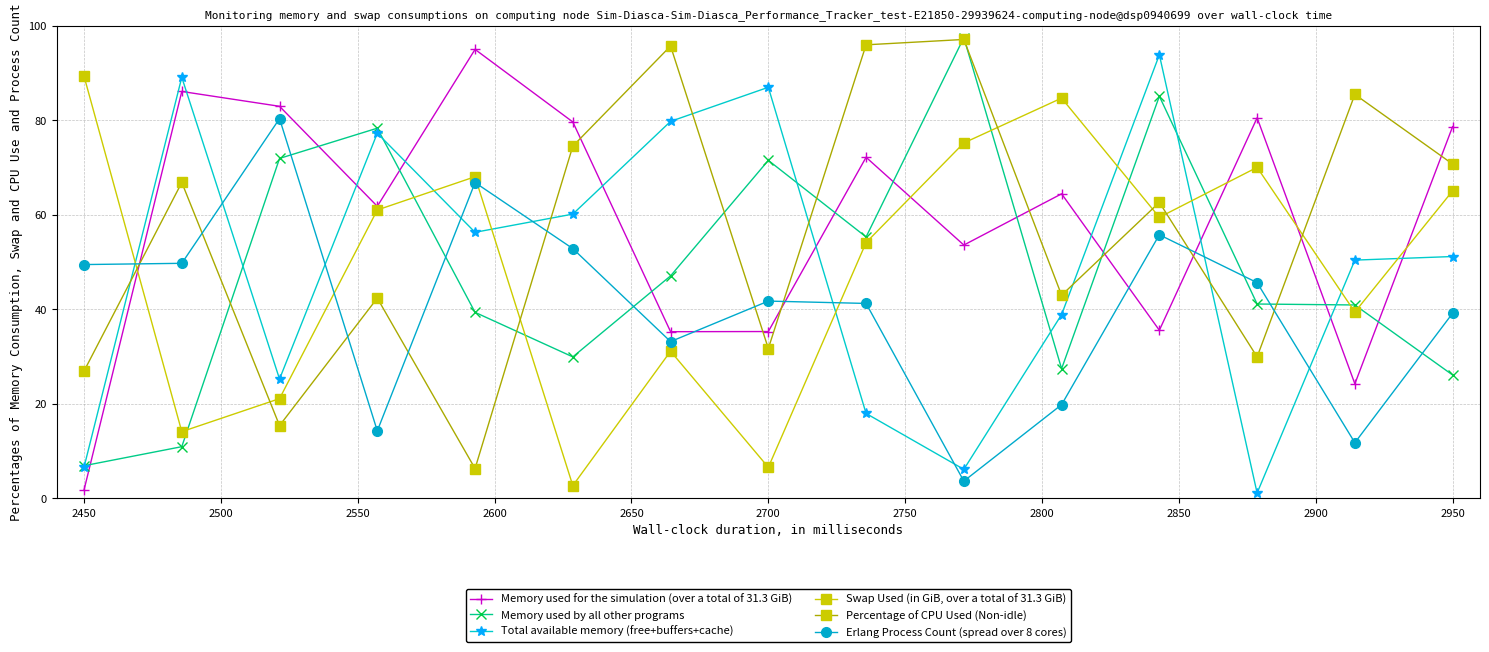

How many lines are shown in the chart?

6